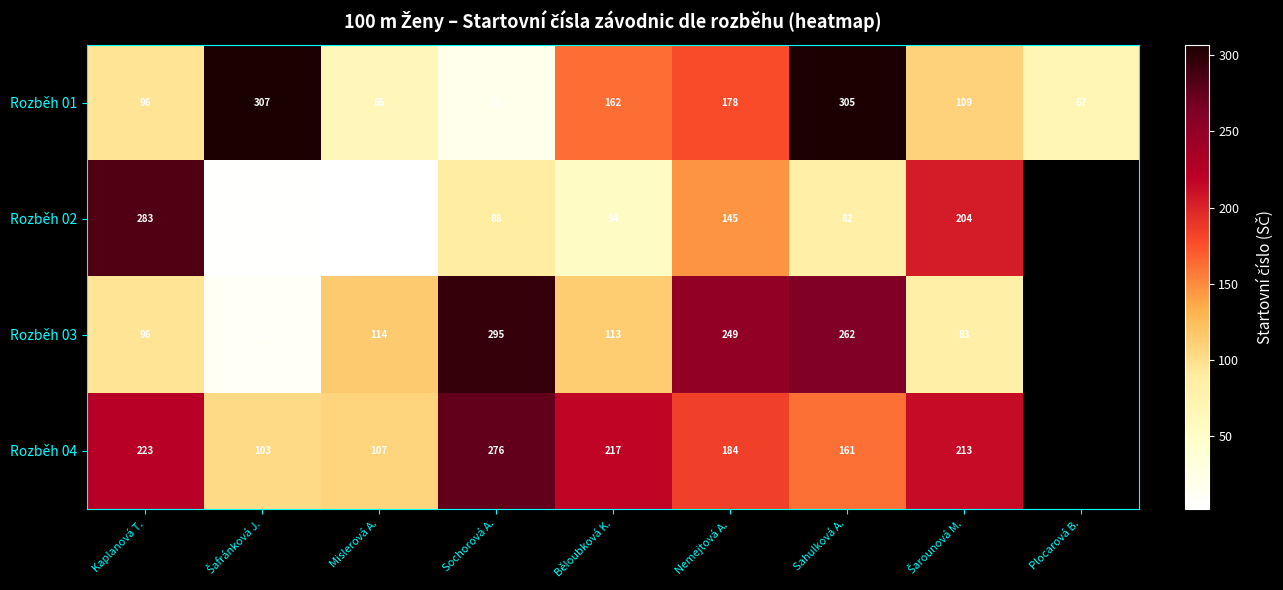

What is the total value across all series at Sahulková A.?

810